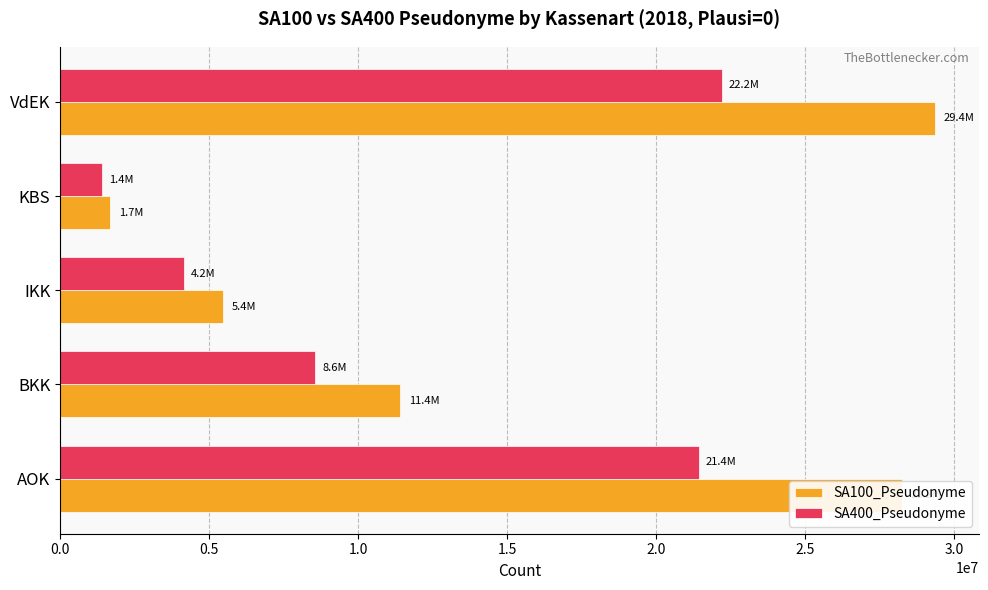

What is the greatest value displayed?

29361792